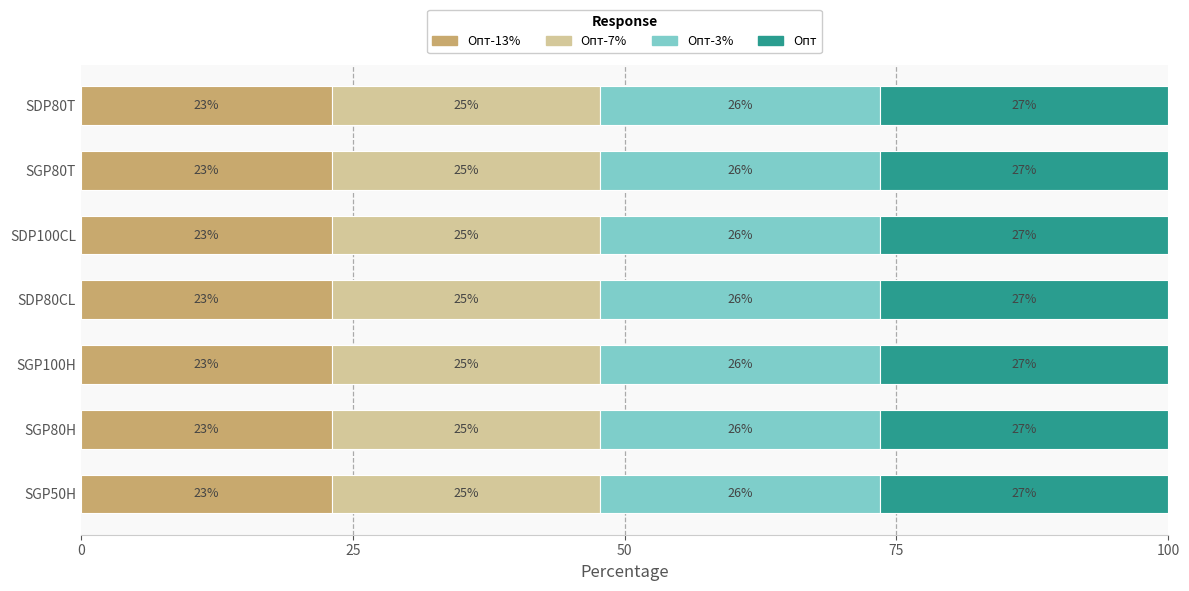

What are all the series names shown in the legend?

Опт-13%, Опт-7%, Опт-3%, Опт